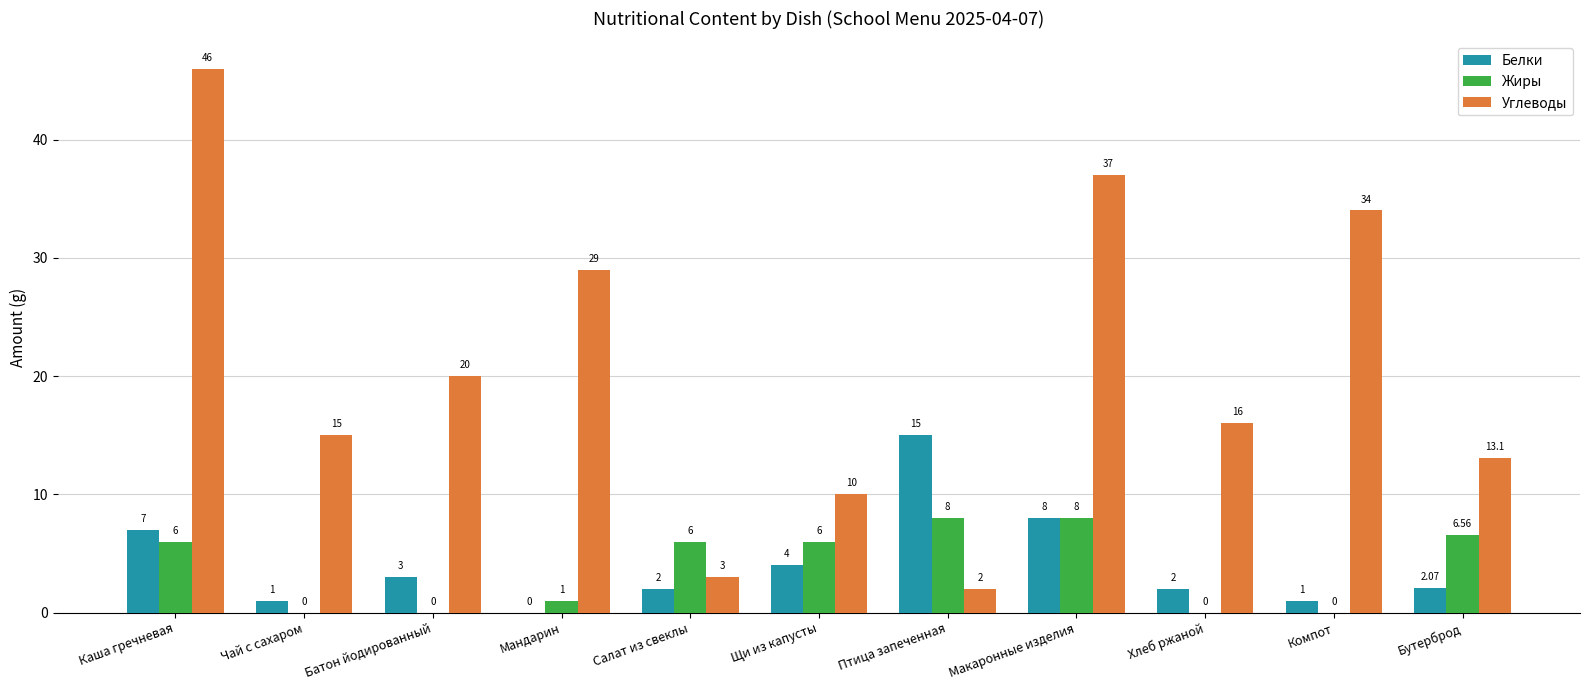

What is the total value across all series at Птица запеченная?

25.0